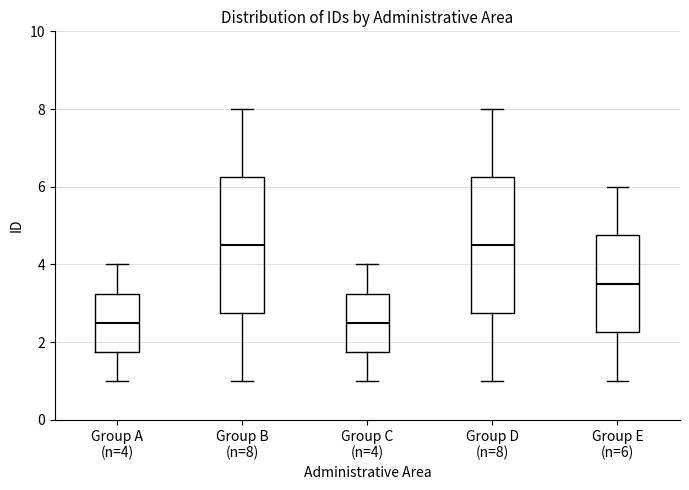

Reading left to right, read every box against the y-axis: the position of its median line, the range the box covers, and the ends of its whiskers. The values are not printed on the chart, so give them approximately, as read against the axis.

Group A (n=4): median 2.6, box 1.8 to 3.2, whiskers 1.0 to 4.0
Group B (n=8): median 4.6, box 2.8 to 6.2, whiskers 1.0 to 8.0
Group C (n=4): median 2.6, box 1.8 to 3.2, whiskers 1.0 to 4.0
Group D (n=8): median 4.6, box 2.8 to 6.2, whiskers 1.0 to 8.0
Group E (n=6): median 3.6, box 2.2 to 4.8, whiskers 1.0 to 6.0